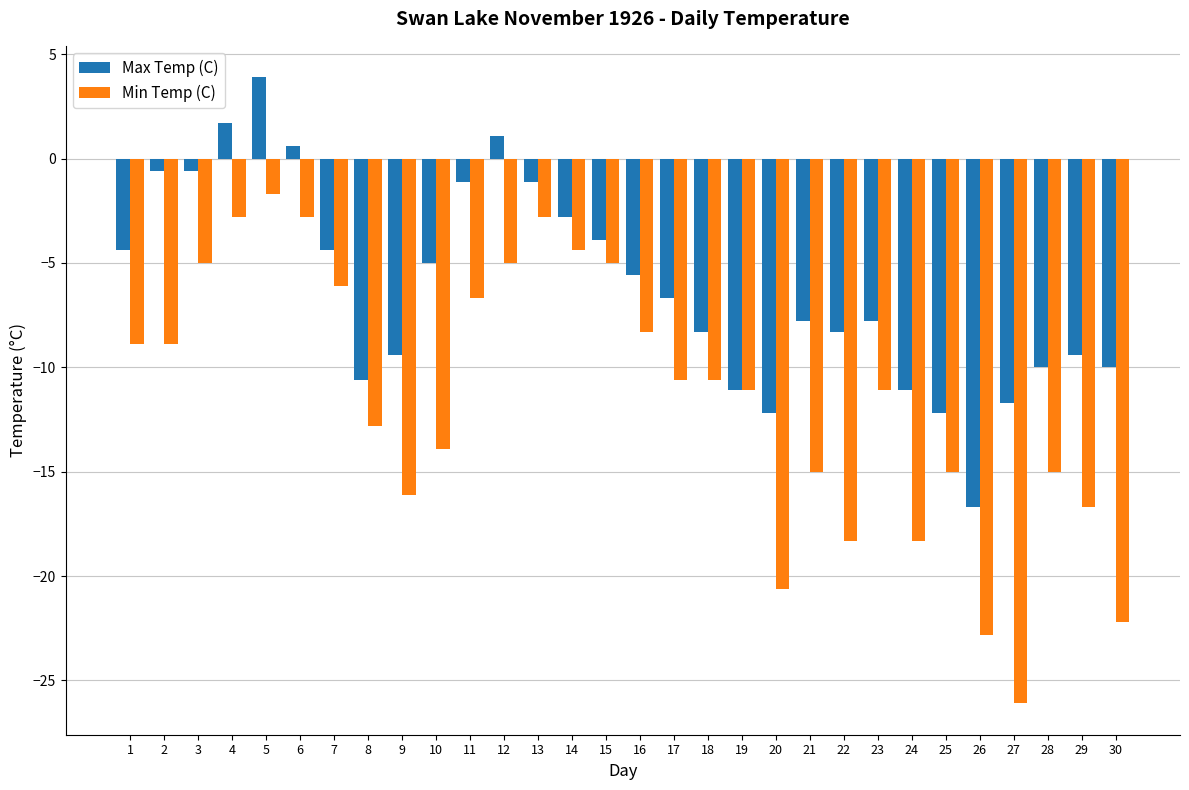

True or false: Min Temp (C) has a value of -40.5 at 26.

False